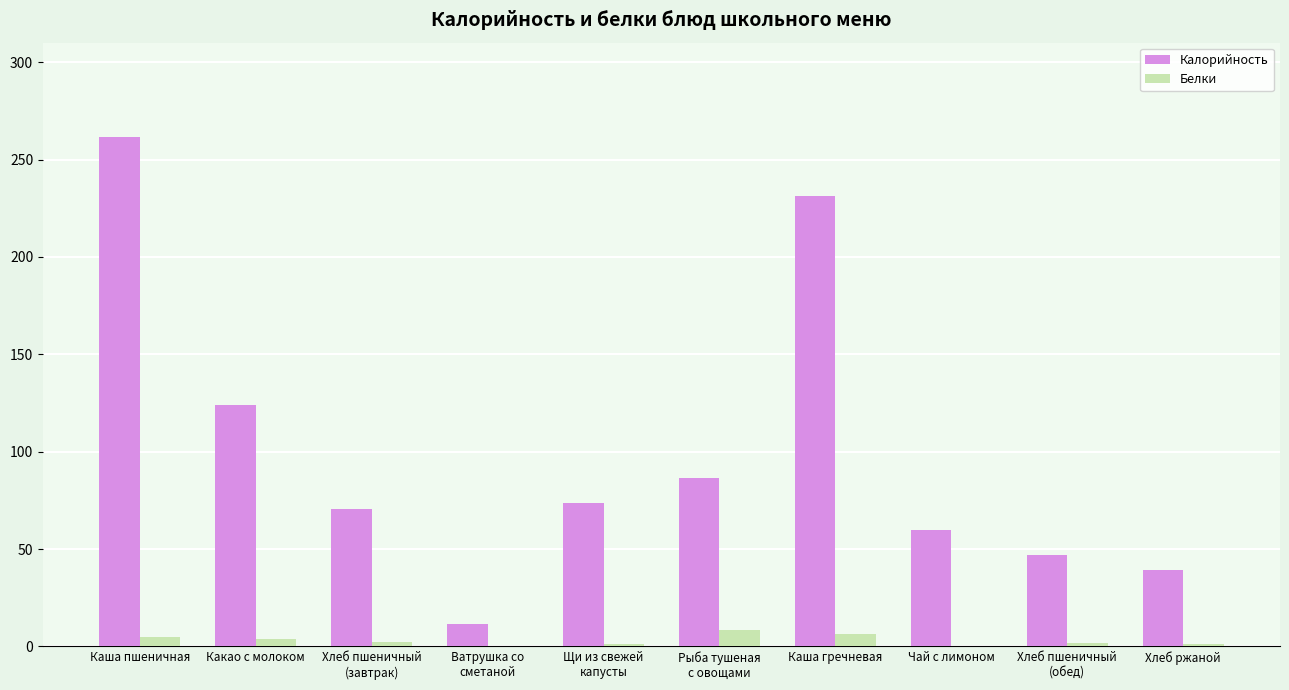

Between Рыба тушеная
с овощами and Хлеб ржаной, which series saw the biggest shift?

Калорийность